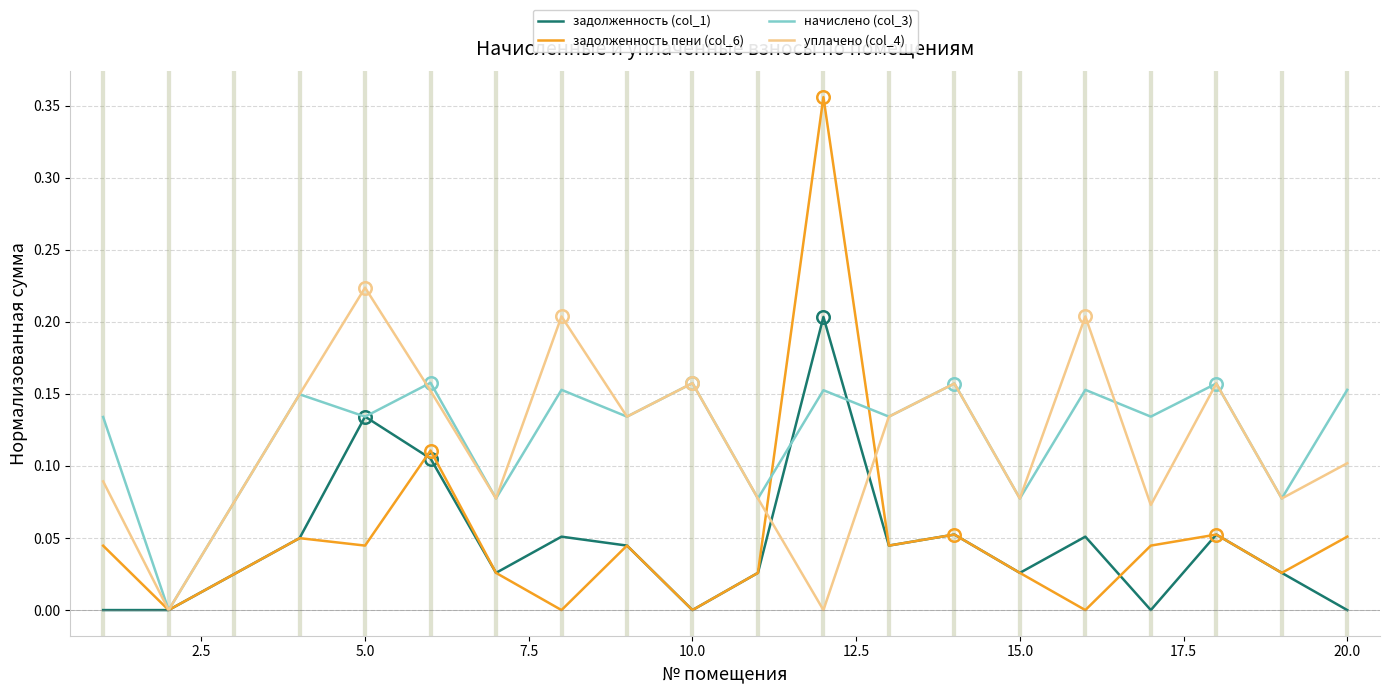

Rank the series by their maximum value, from lowest to highest.

начислено (col_3), задолженность (col_1), уплачено (col_4), задолженность пени (col_6)